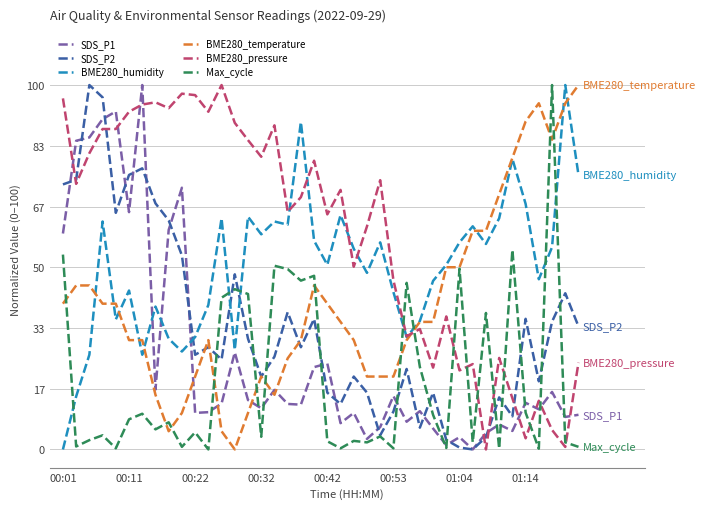

What is the maximum value for BME280_temperature?

100.0